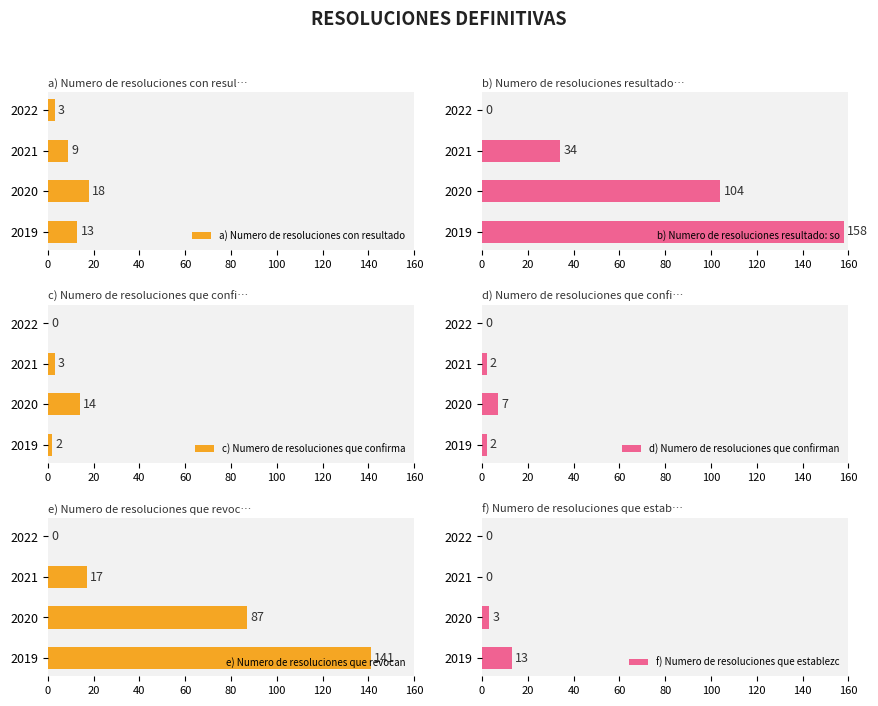

Where is a) Numero de resoluciones con resultado nearest to the value 10?

2021